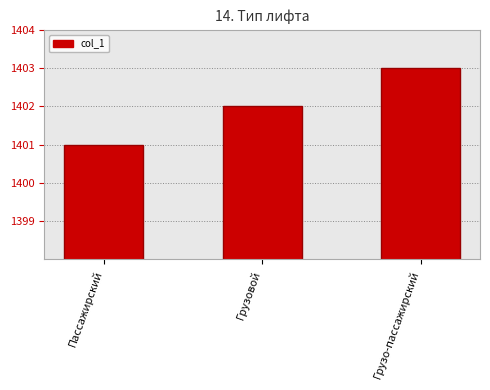

Which has a higher value, Грузо-пассажирский or Пассажирский?

Грузо-пассажирский